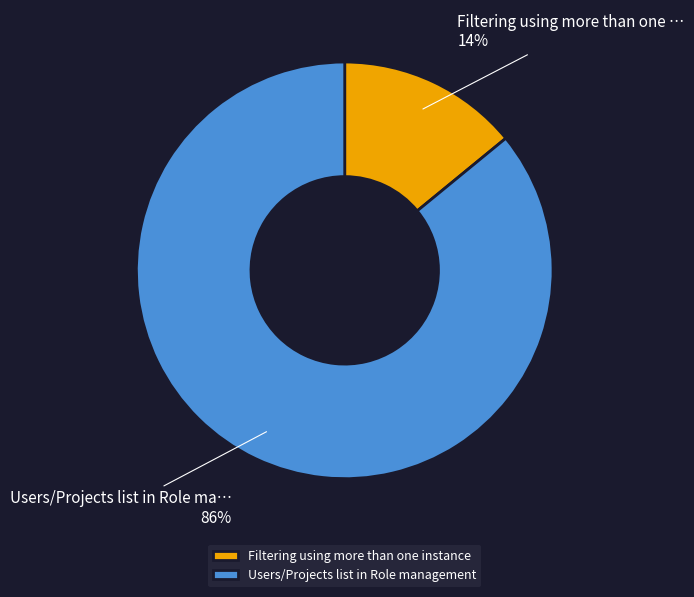

To the nearest percent, what is the average slice percentage?

50%